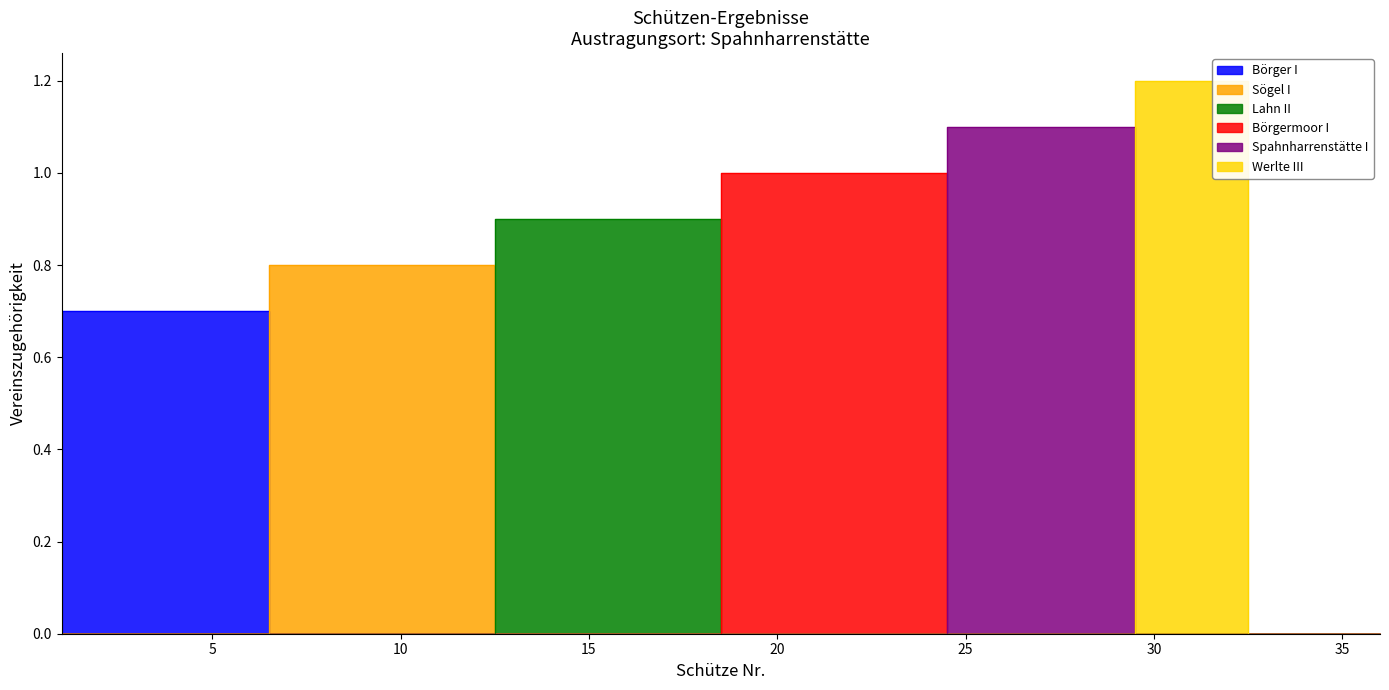

The Spahnharrenstätte I series shows 0.6 at 28. True or false?

False